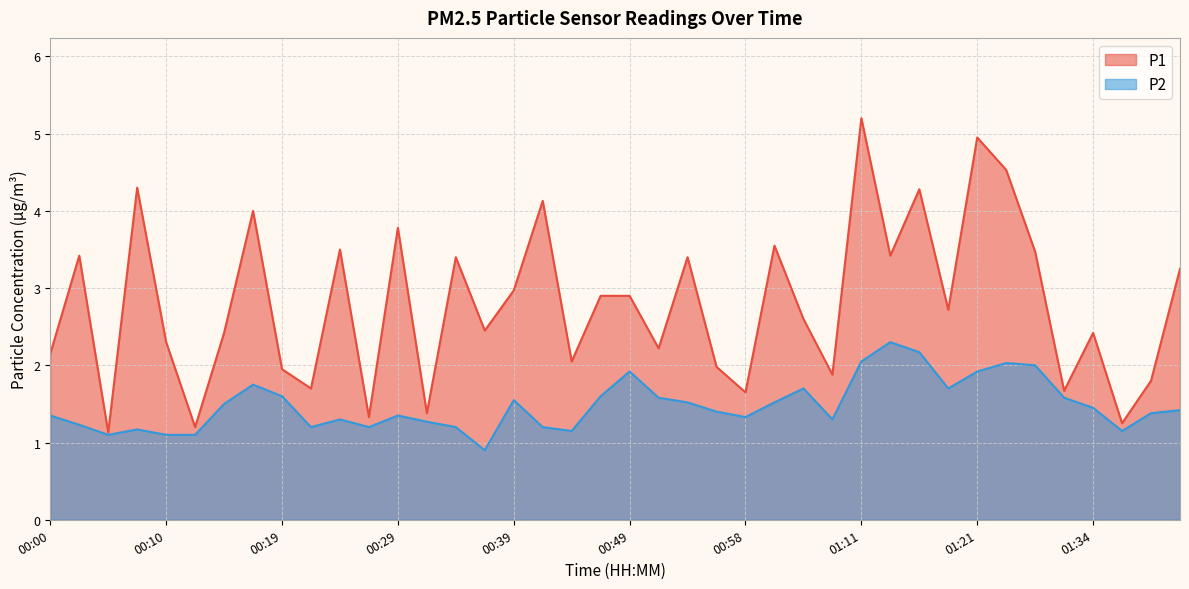

What is the label of the 11th point from the left?

00:24